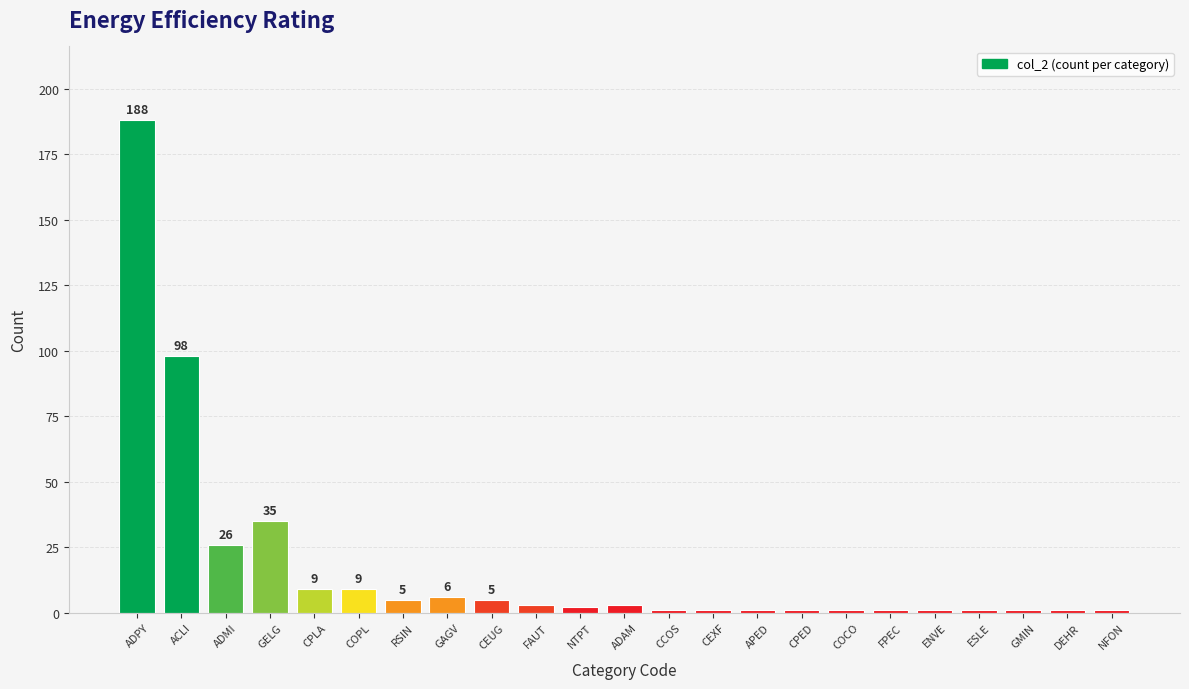

What is the maximum value shown in the chart?

188